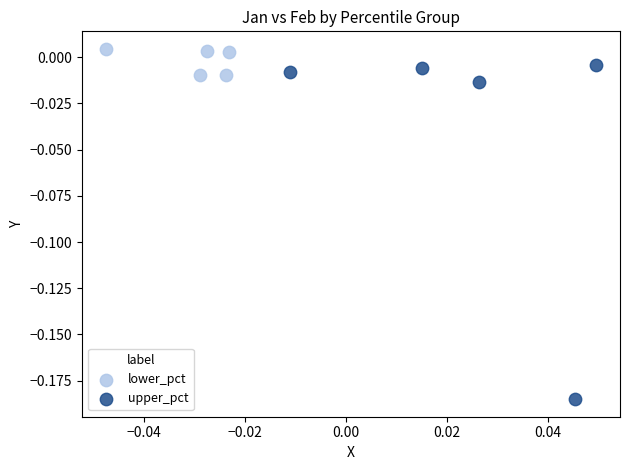

Which series contains the lowest Y value?

upper_pct